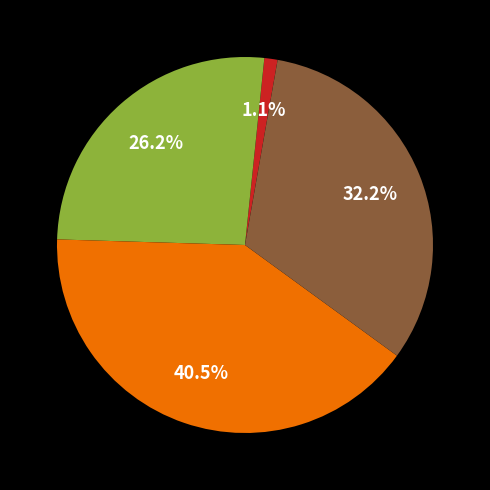

Does any single category account for the majority?

No